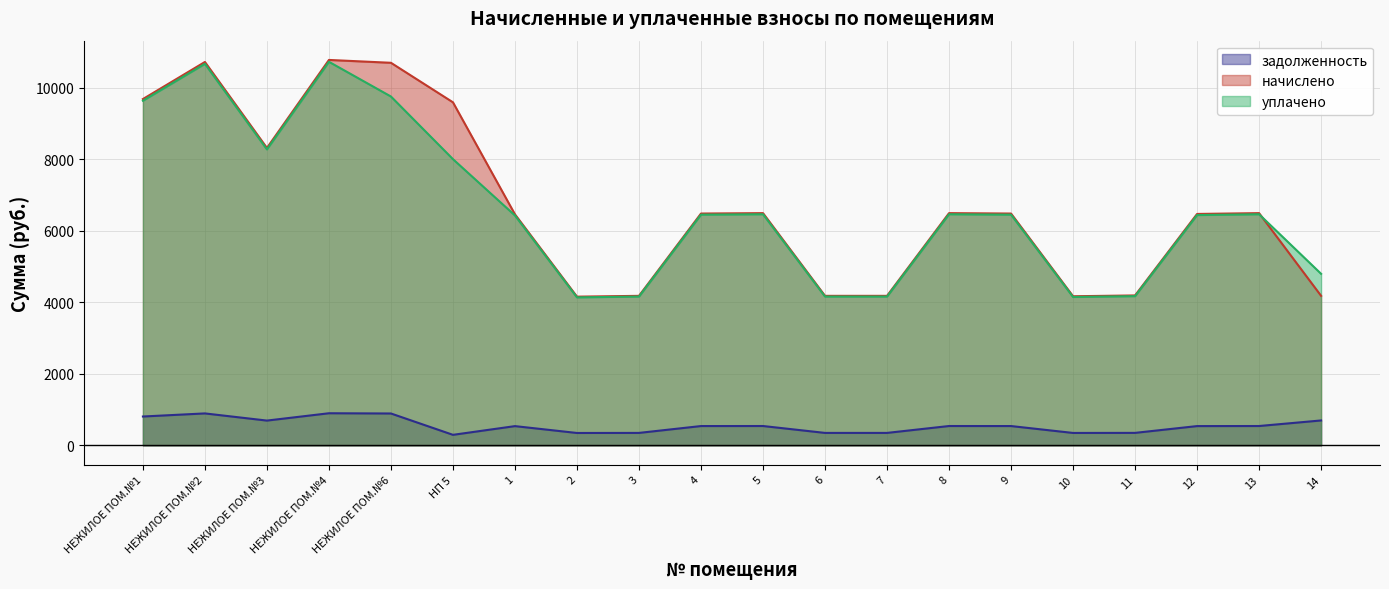

What are all the series names shown in the legend?

задолженность, начислено, уплачено